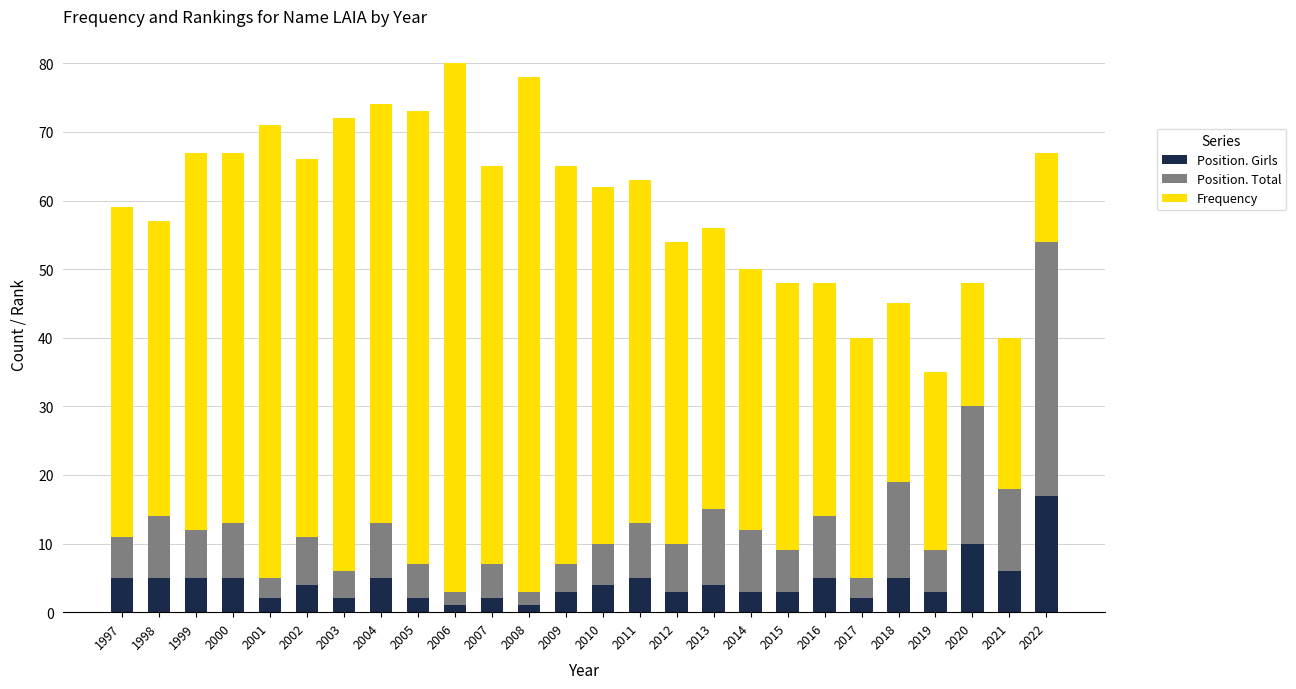

Is it true that Position. Girls equals 5 at 2016?

True